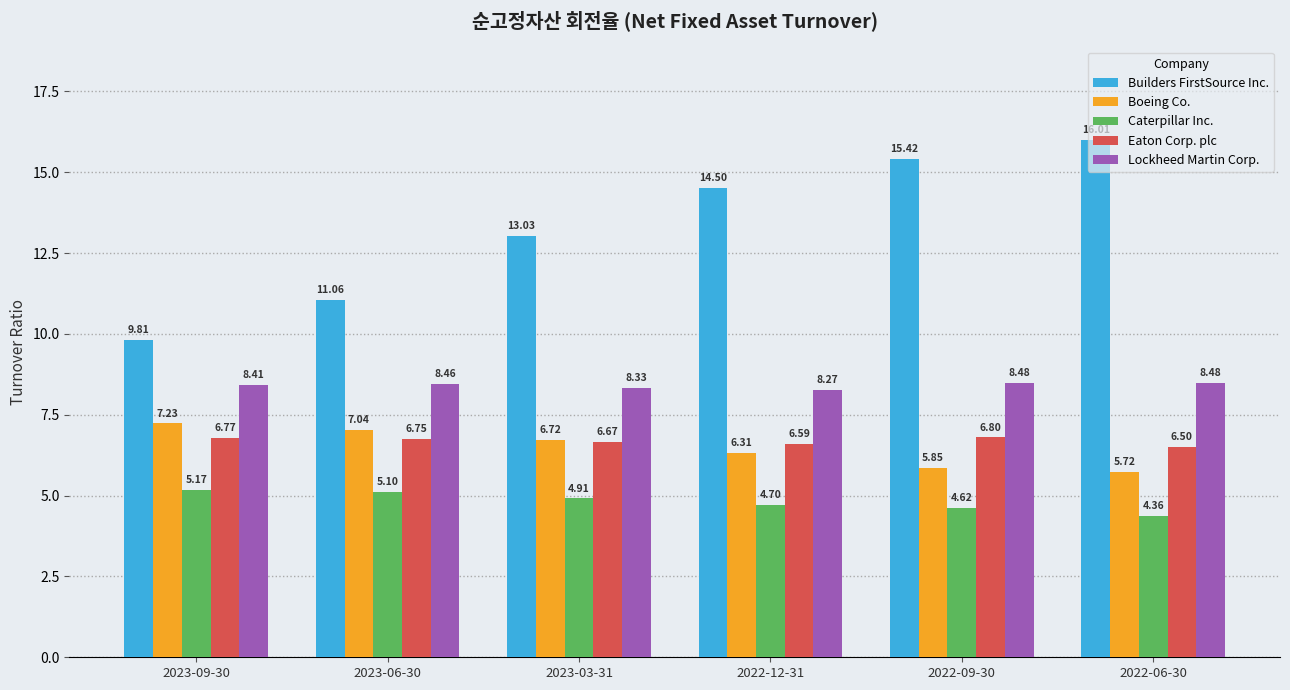

What is the total value across all series at 2022-09-30?

41.2